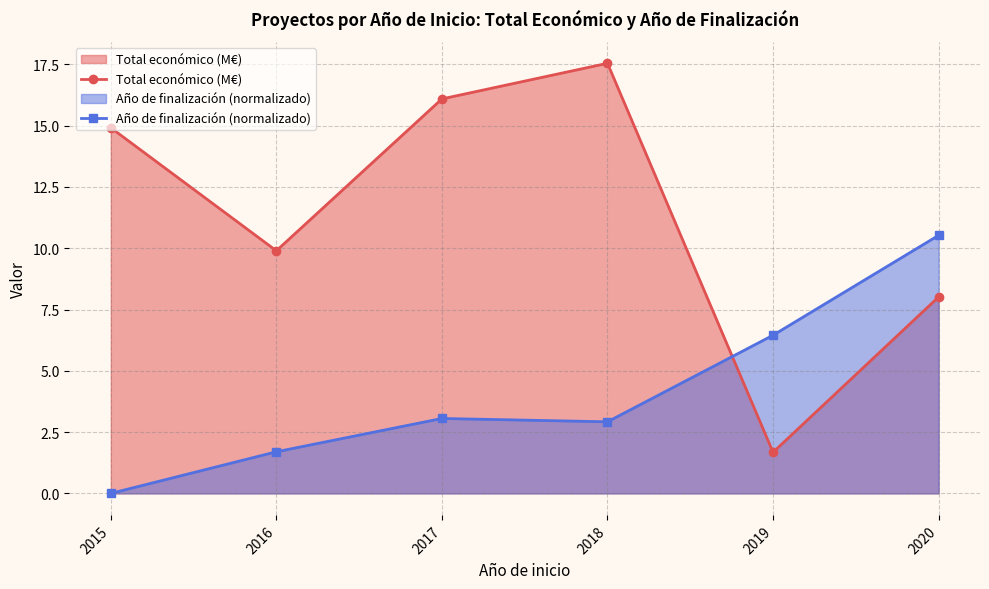

How many times do Total económico (M€) and Año de finalización (normalizado) cross each other?

1